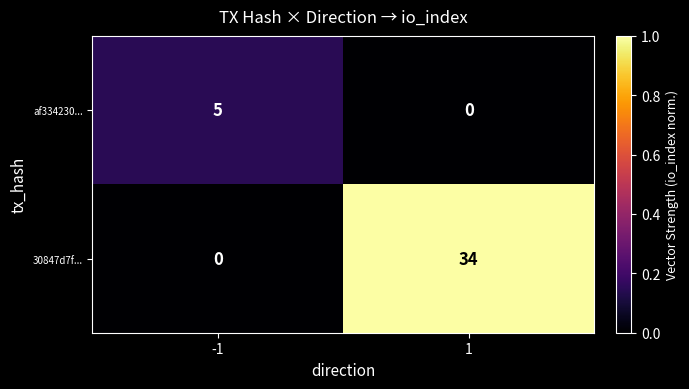

Read the af334230... value at -1.

5